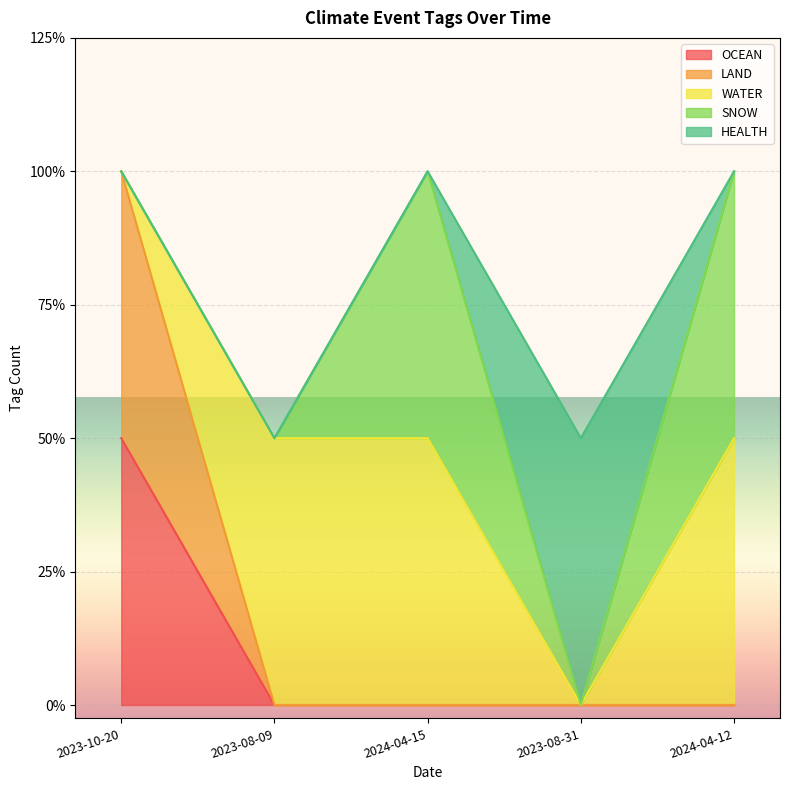

Reading right to left, extract all data points from this chart.

OCEAN: 2024-04-12=0	2023-08-31=0	2024-04-15=0	2023-08-09=0	2023-10-20=1
LAND: 2024-04-12=0	2023-08-31=0	2024-04-15=0	2023-08-09=0	2023-10-20=1
WATER: 2024-04-12=1	2023-08-31=0	2024-04-15=1	2023-08-09=1	2023-10-20=0
SNOW: 2024-04-12=1	2023-08-31=0	2024-04-15=1	2023-08-09=0	2023-10-20=0
HEALTH: 2024-04-12=0	2023-08-31=1	2024-04-15=0	2023-08-09=0	2023-10-20=0